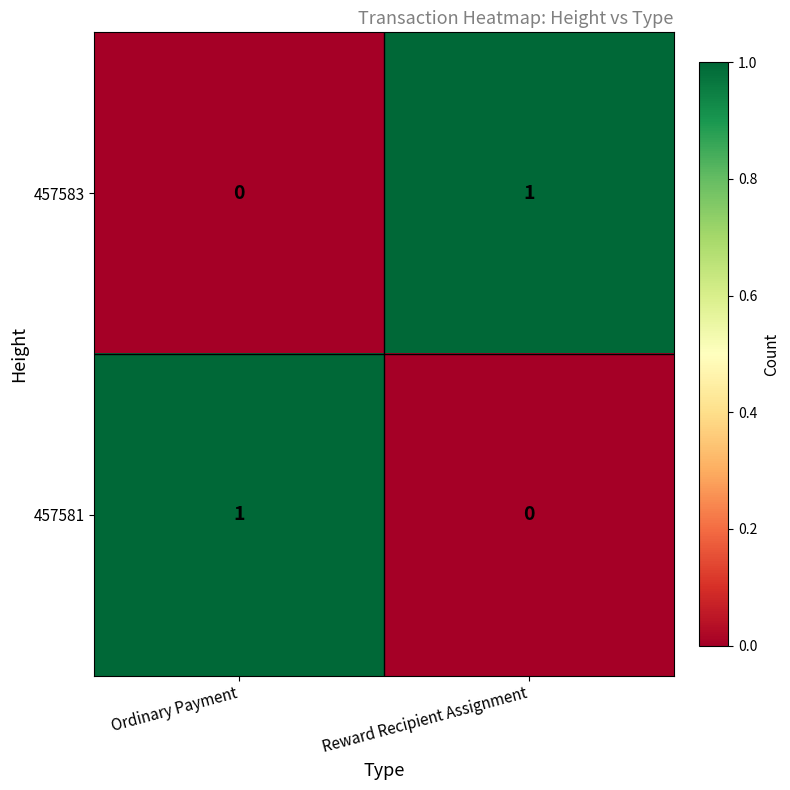

The value of 457581 at Ordinary Payment is 0. True or false?

False